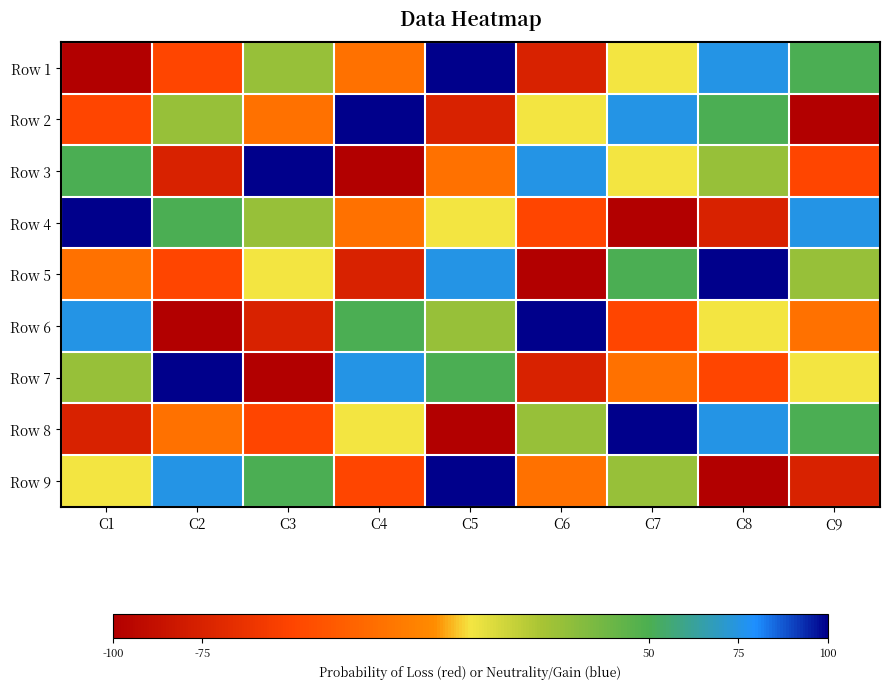

What is the total value across all series at C7?

75